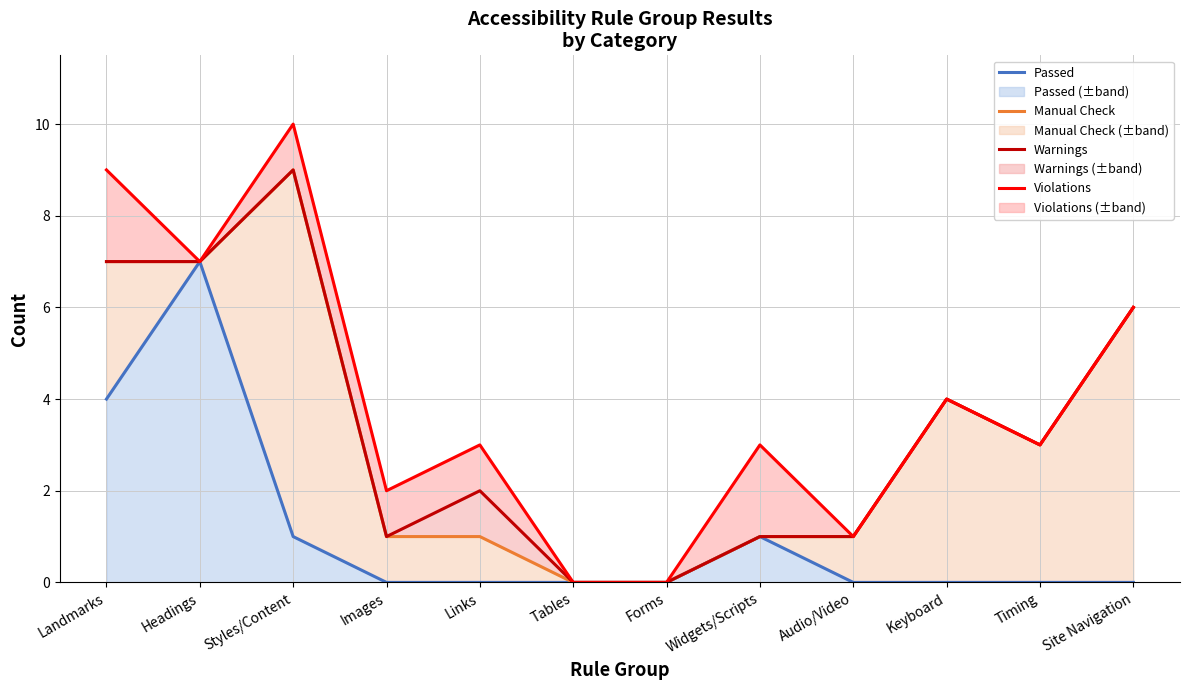

How many values in Warnings are above zero?

10